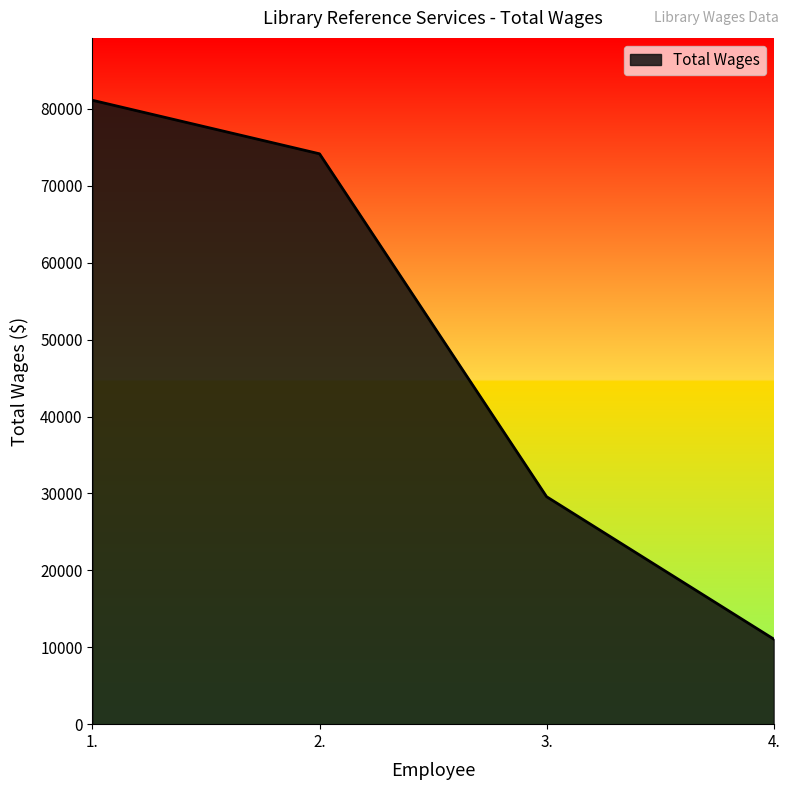

Reading left to right, transcribe all the data shown in this chart.

81118	74160	29577	11072